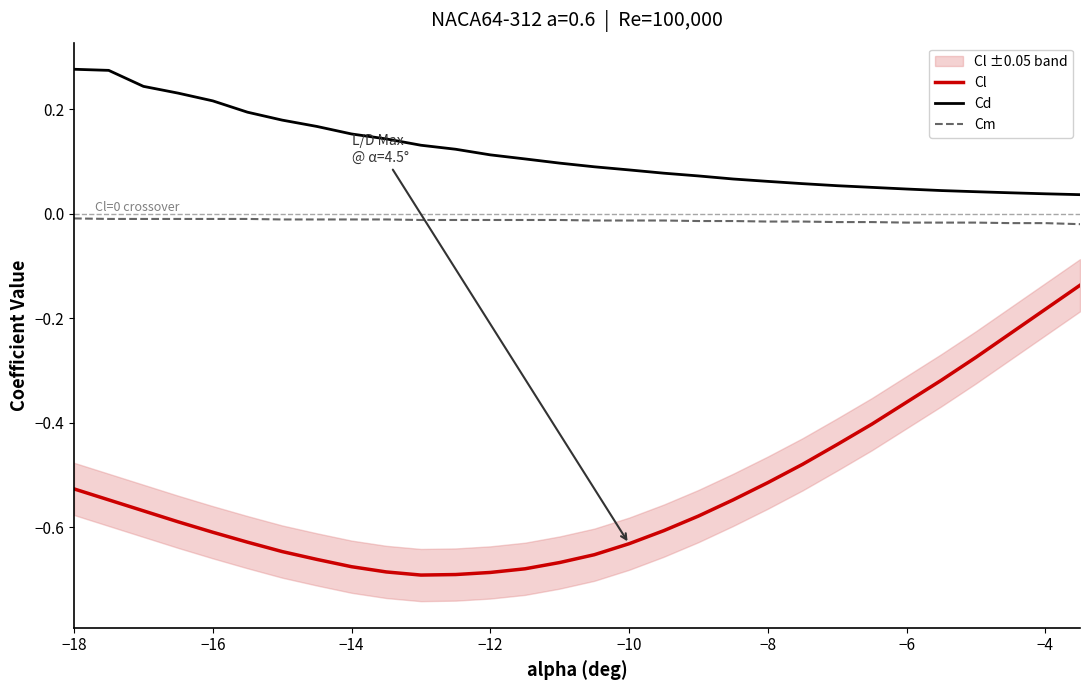

What position from the right is −18?

30